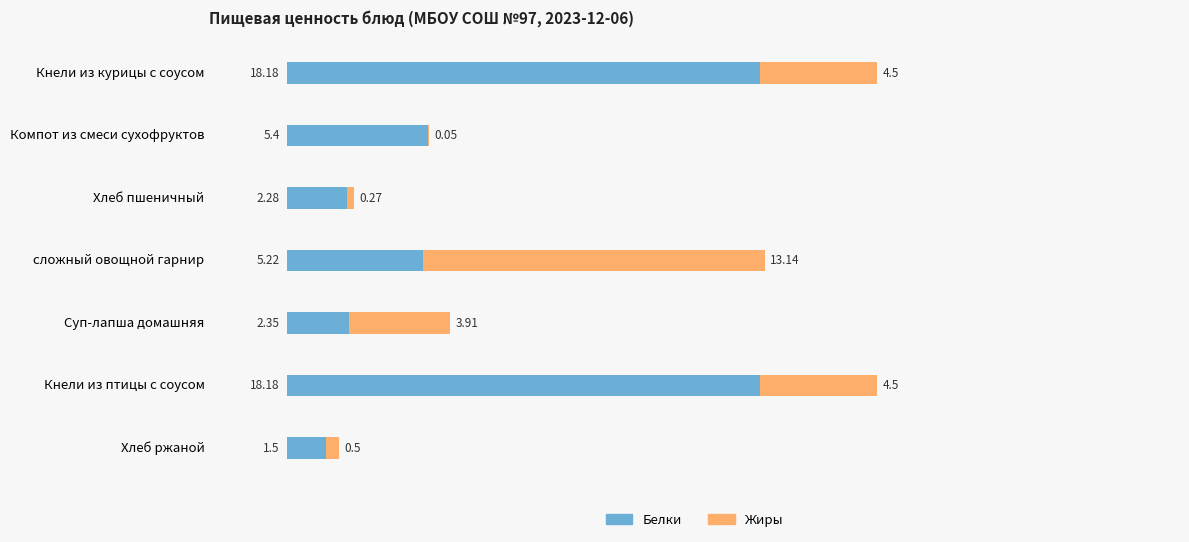

What is the total value across all series at Кнели из курицы с соусом?

22.7